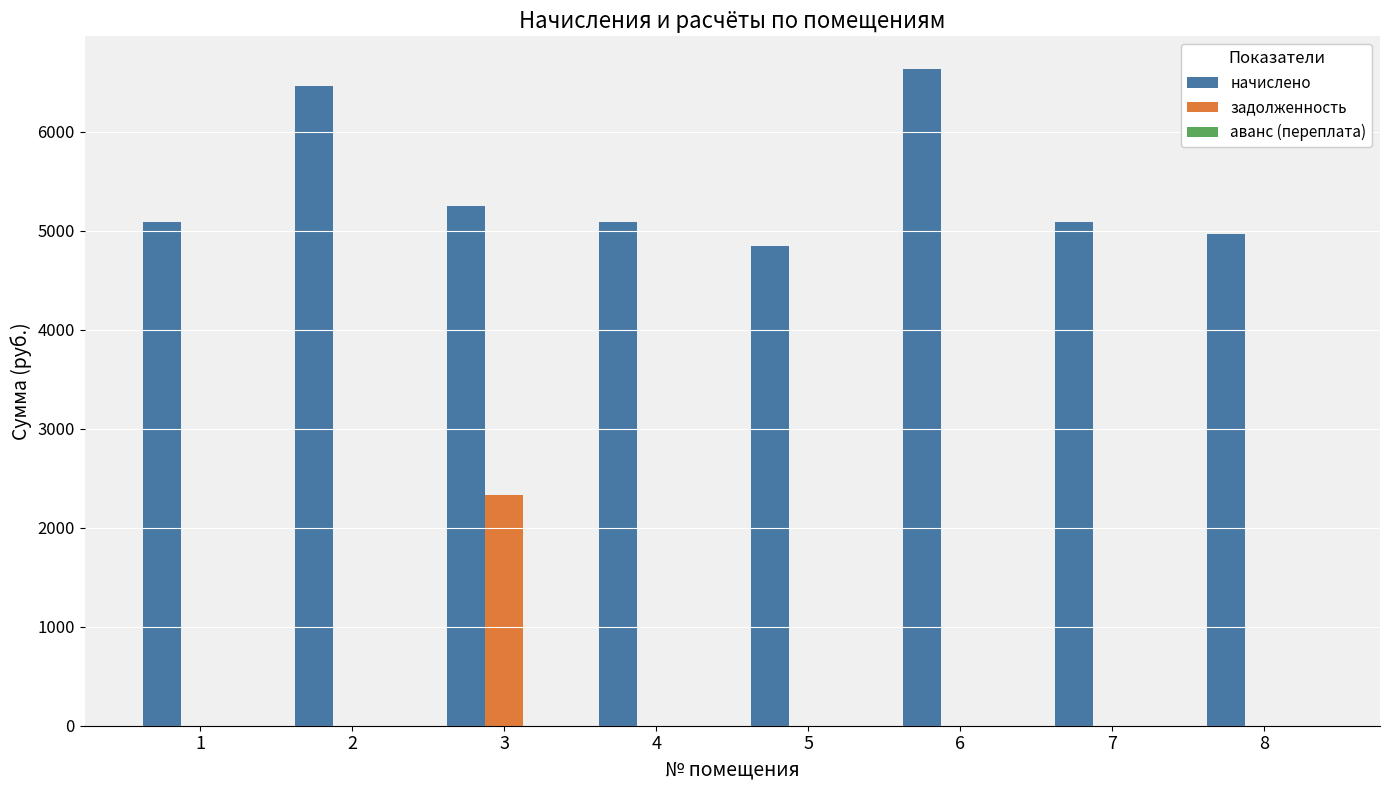

Is the value of задолженность at 8 greater than the value of начислено at 1?

No